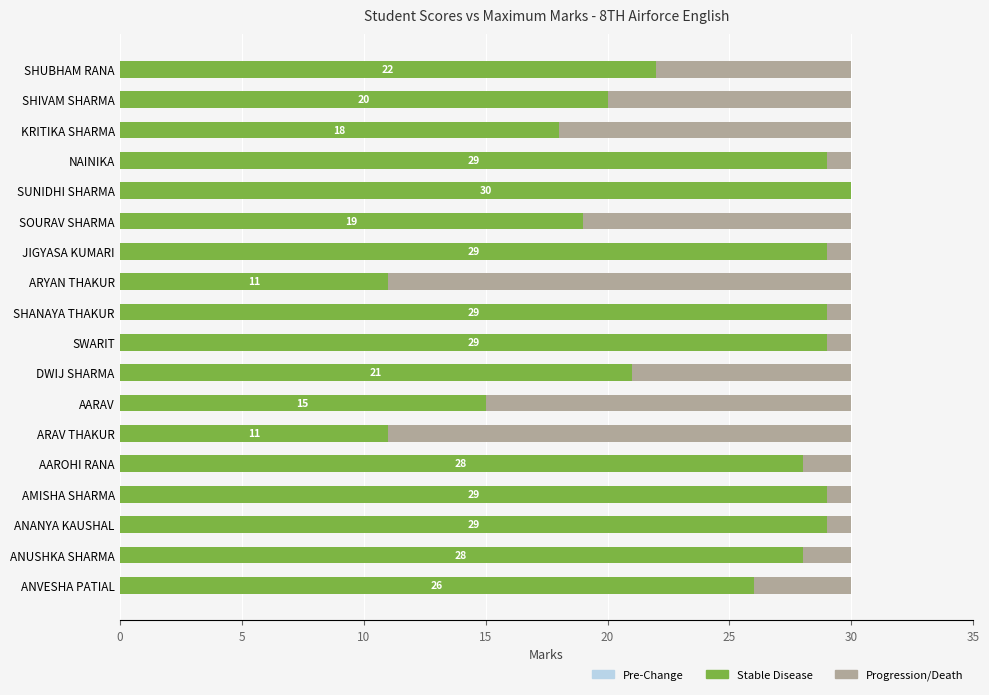

What are all the series names shown in the legend?

Pre-Change, Stable Disease, Progression/Death